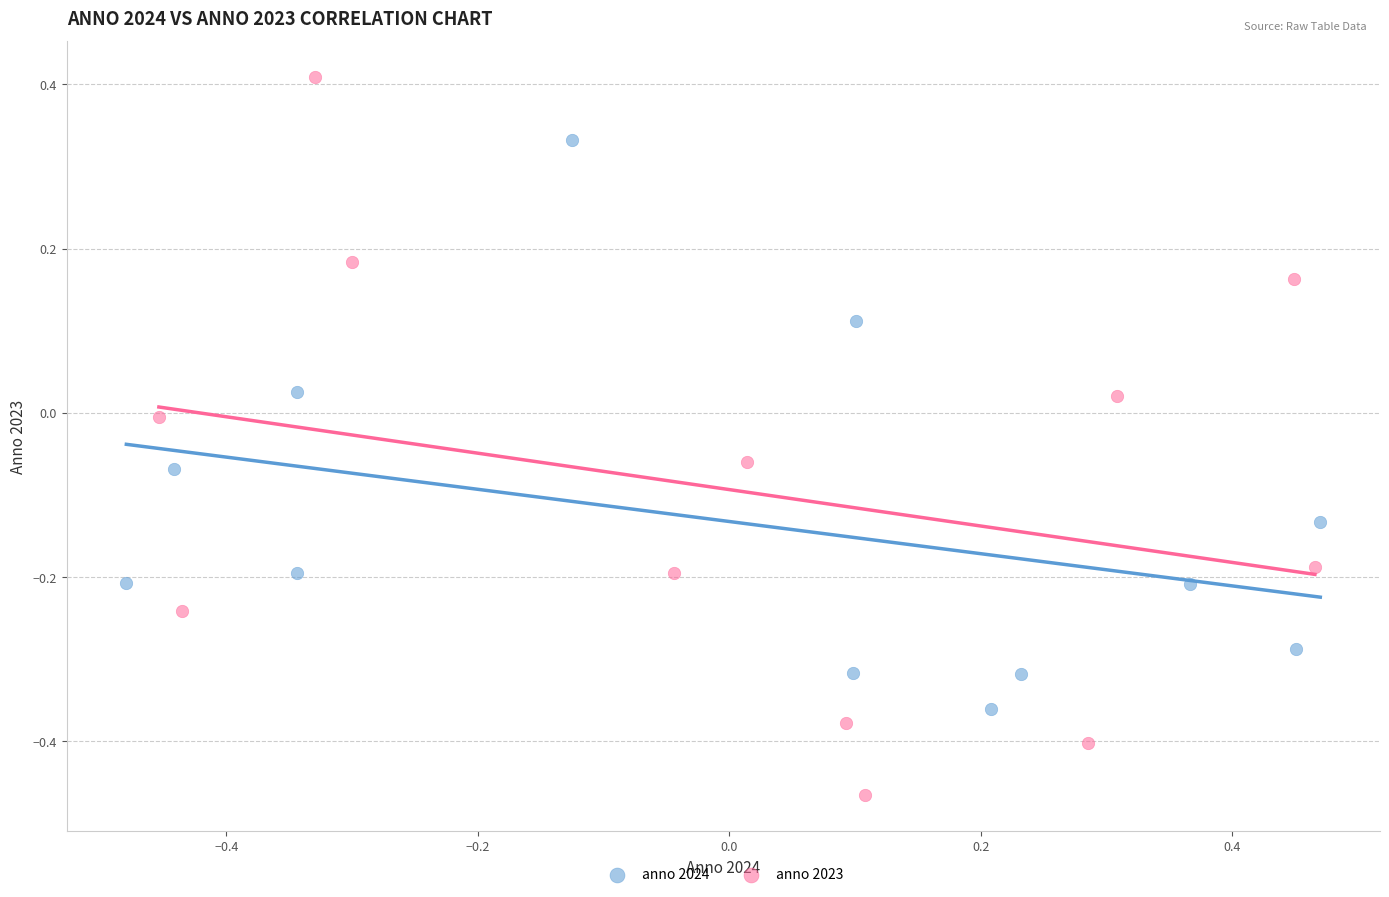

Which series has the largest Y range (max minus min)?

anno 2023